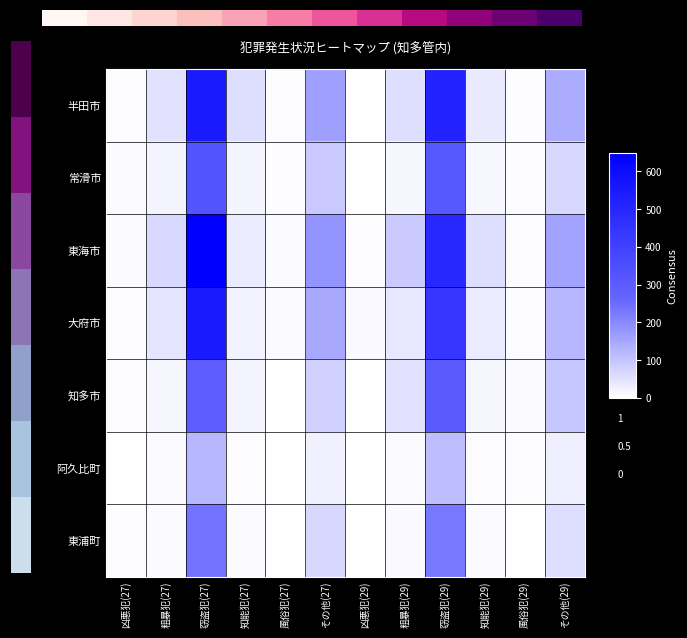

Is it true that 知多市 equals 50 at その他(29)?

False